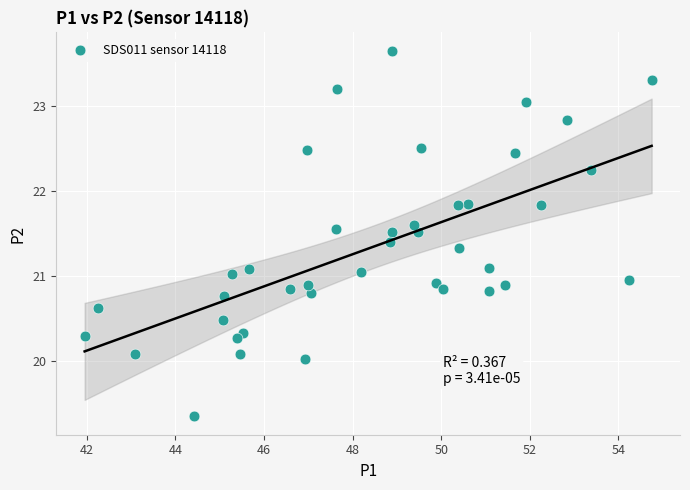

What is the range of Y values (max minus min)?

4.3